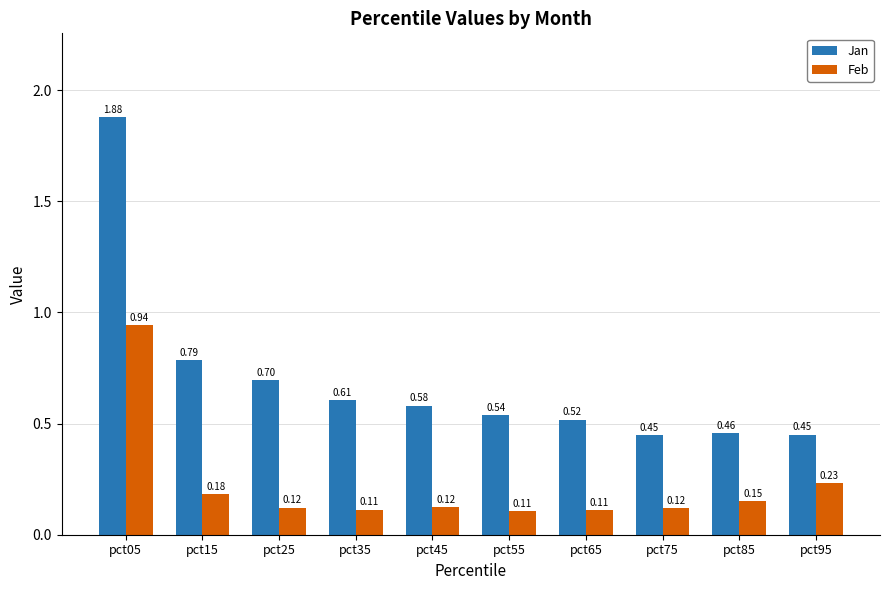

List the series in order of their overall mean, lowest first.

Feb, Jan